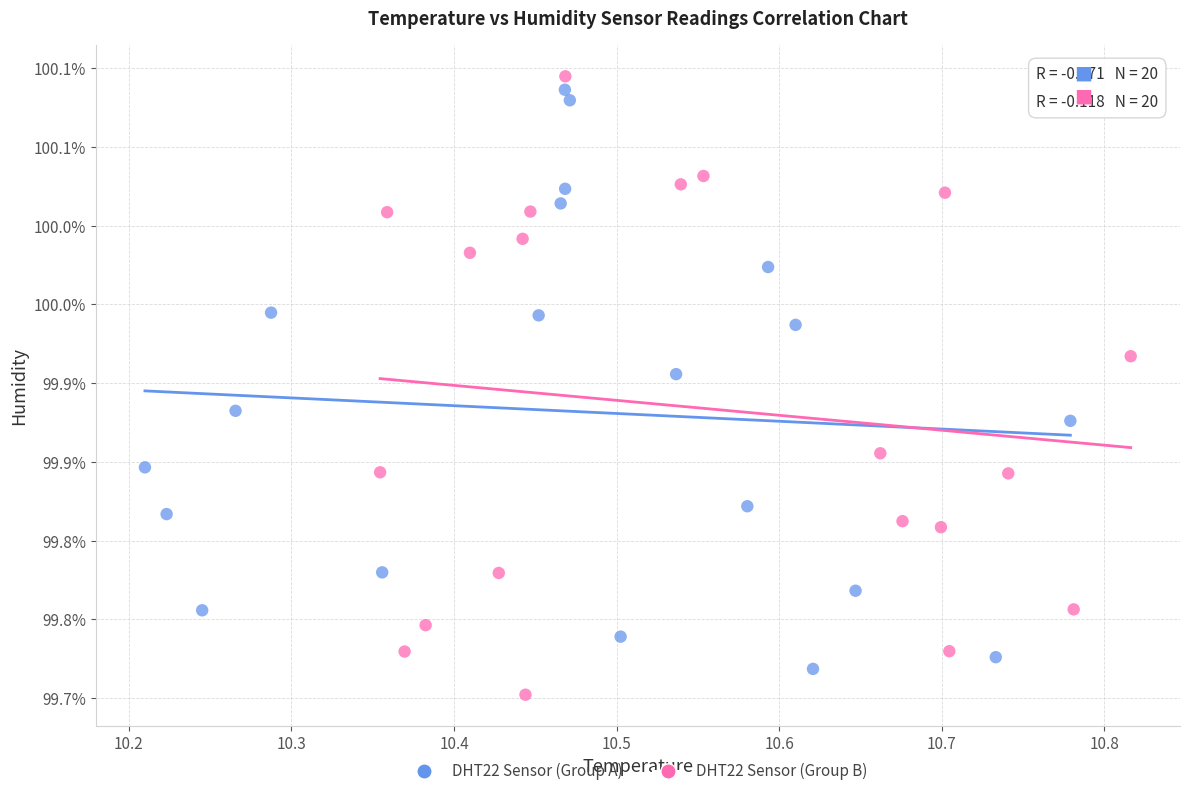

Which series reaches the minimum Y coordinate?

DHT22 Sensor (Group B)